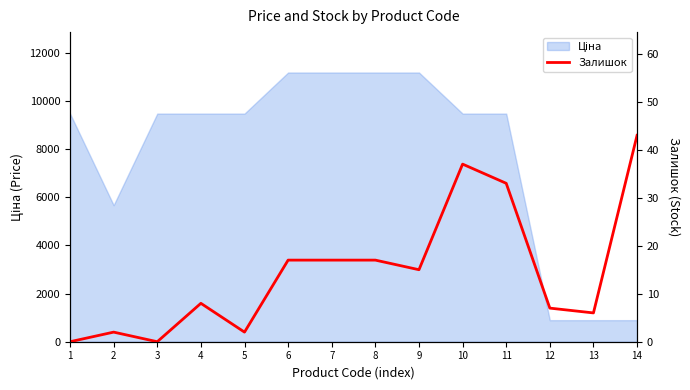

The chart shows a value of 5 at 12. True or false?

False